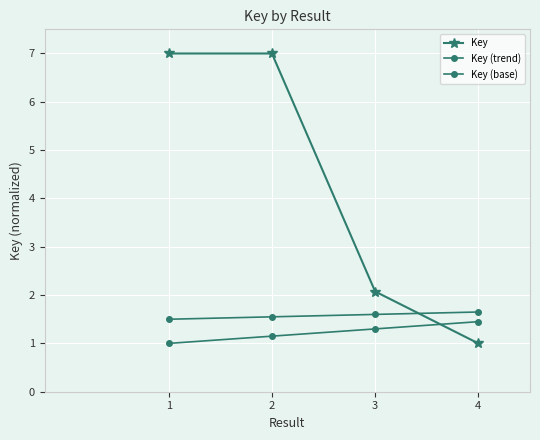

Which label corresponds to the smallest value in the chart?

4